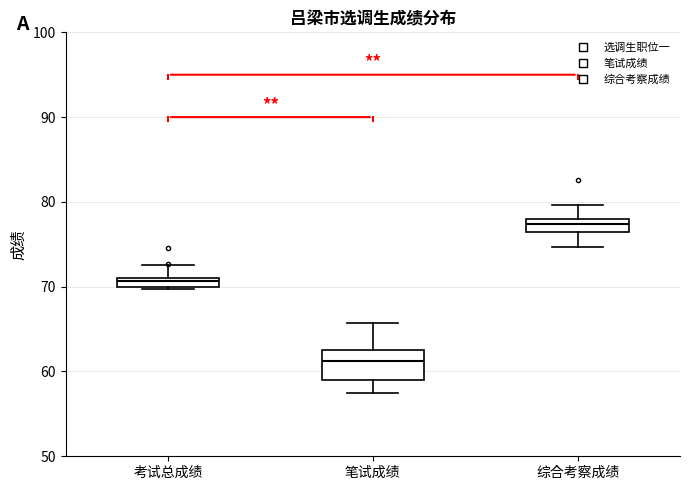

Where is the lower edge of the box for 考试总成绩 on the y-axis? The values are not printed on the chart, so give them approximately, as read against the axis.

70